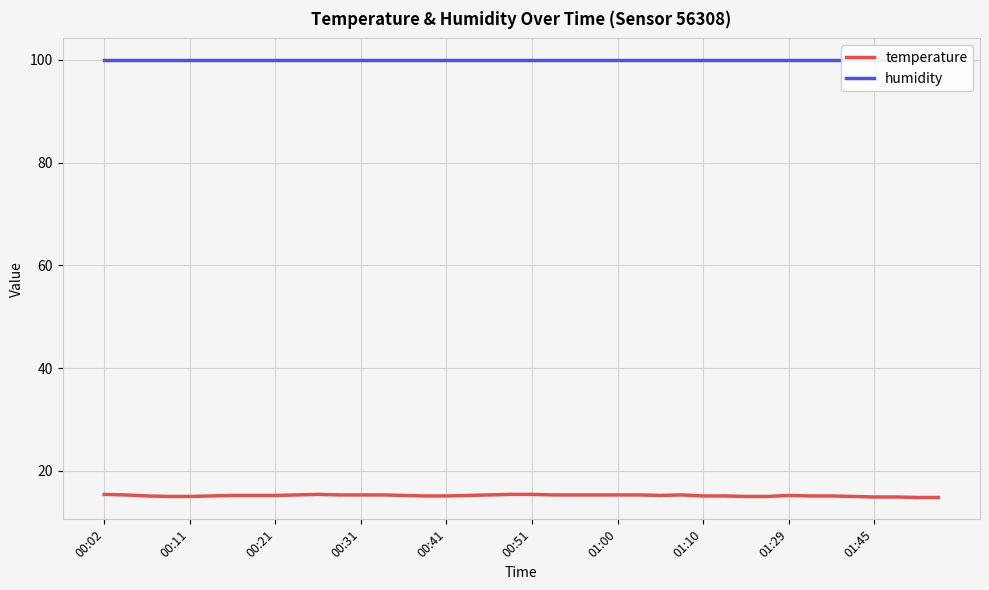

Which category has the lowest value across all series?

38